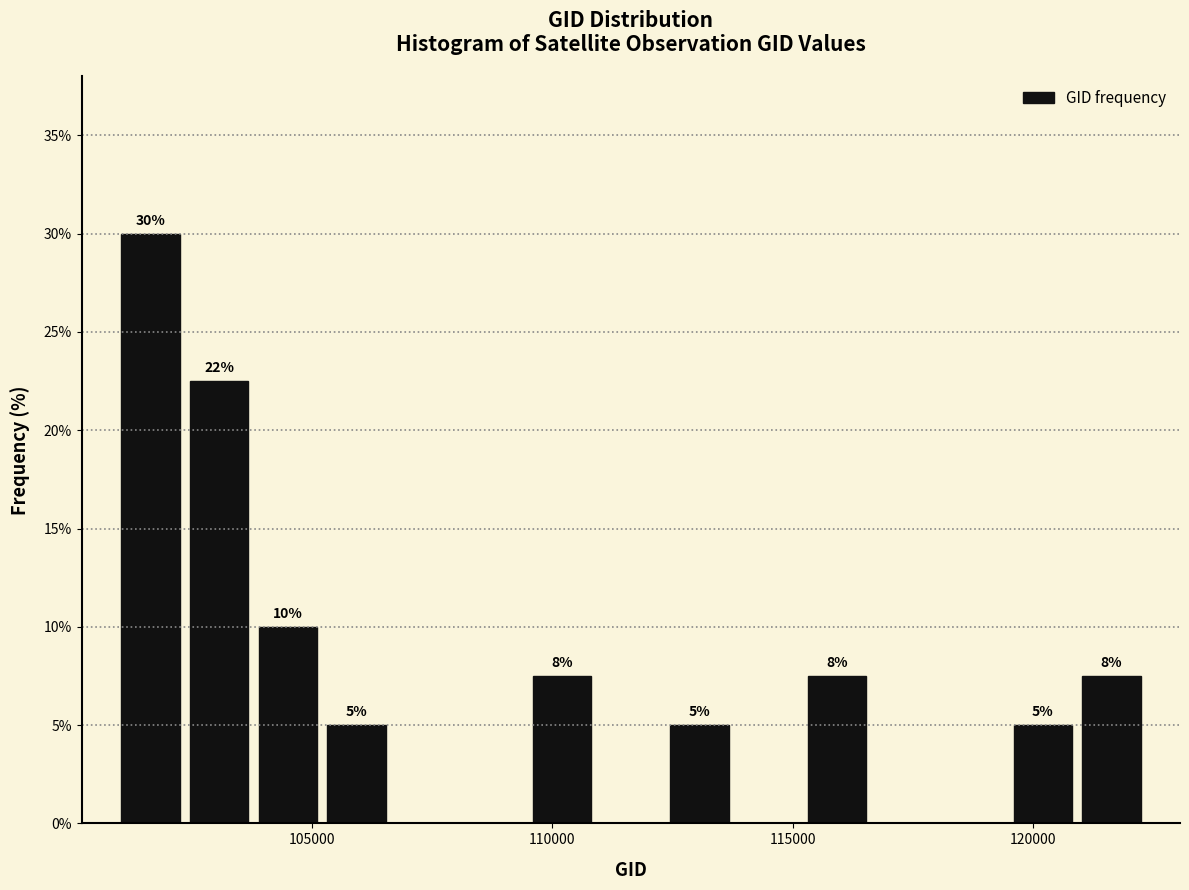

Around what value on the x-axis is the tallest bar? Give the approximate position of its centre, as read against the axis.

101500